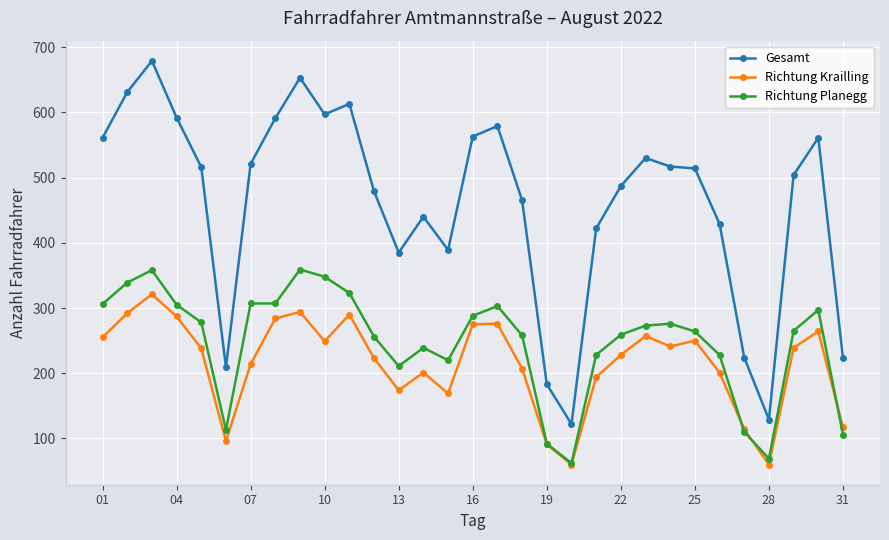

True or false: Richtung Krailling and Gesamt intersect in this chart.

False